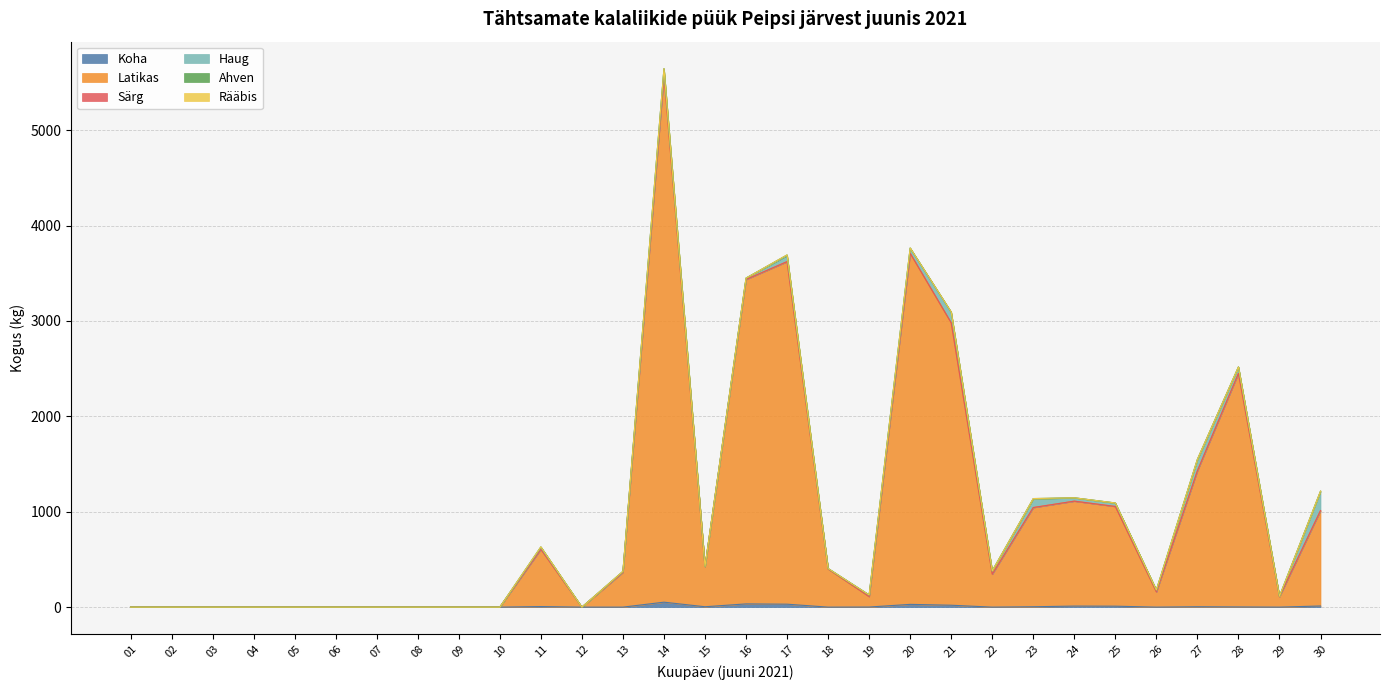

In Haug, how many points are lower than both neighbors (excluding endpoints)?

7